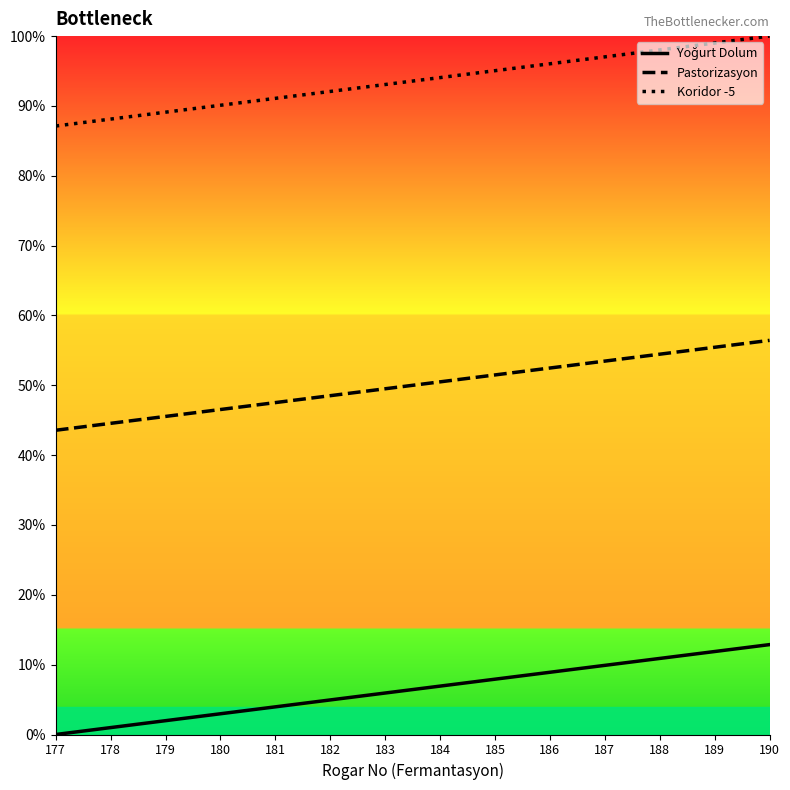

Which series has the largest total across all categories?

Koridor -5